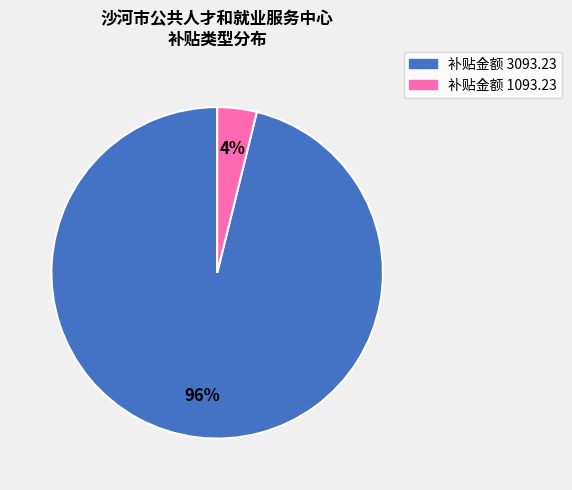

To the nearest percent, what is the difference between the largest and smallest slice percentages?

92%